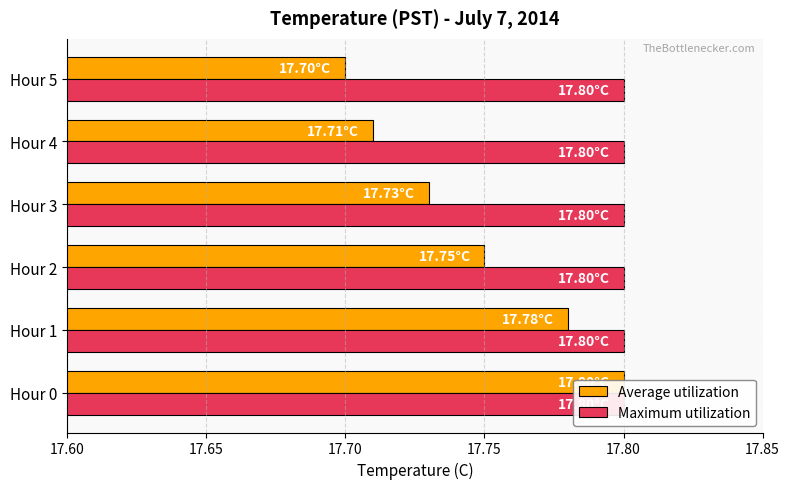

Which series has the widest spread of values?

Average utilization